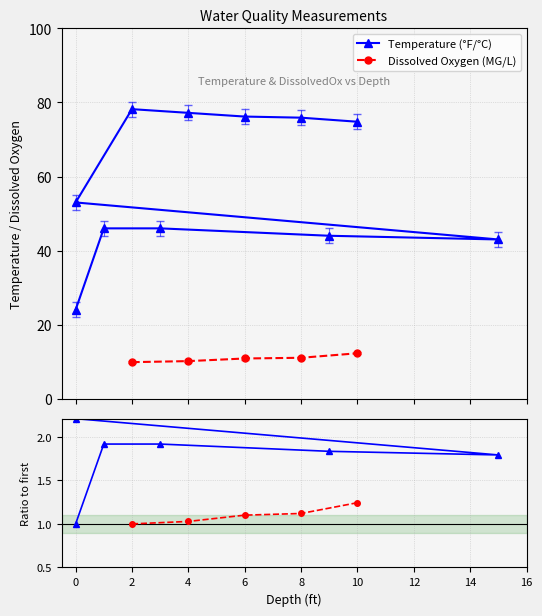

What is the value of the Dissolved Oxygen (MG/L) point at the 2nd from the left?

10.1